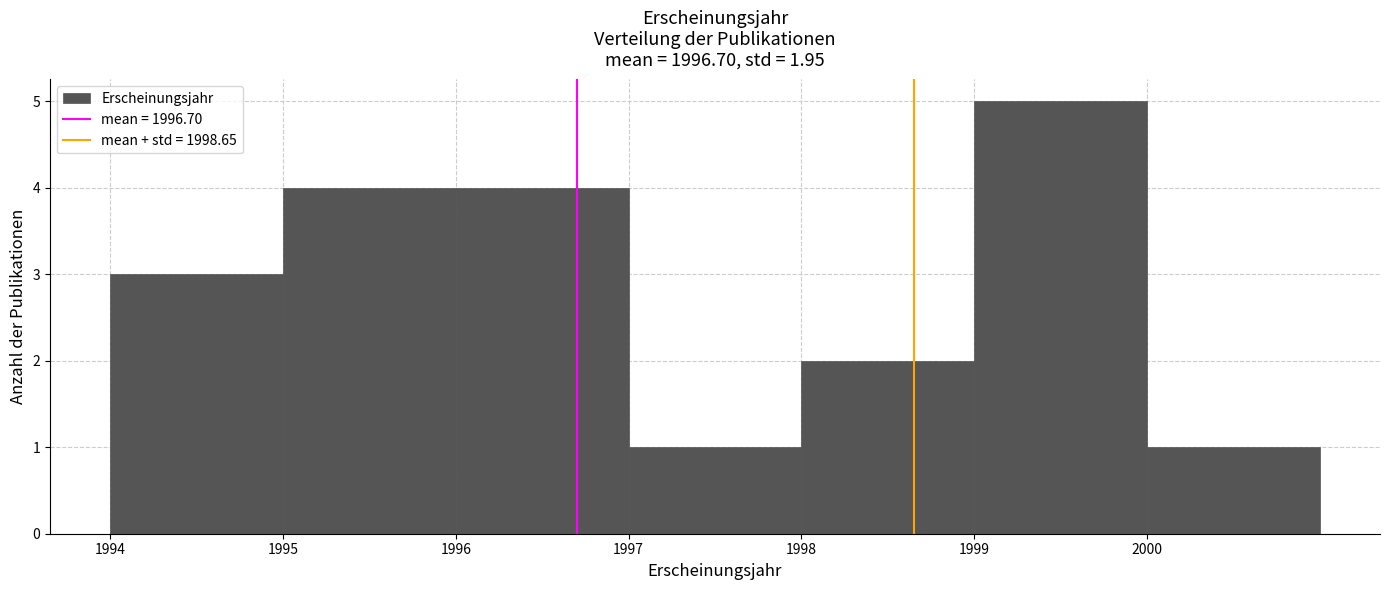

Reading left to right, transcribe this chart: for each bar, give the range it covers on the x-axis and its height. The values are not printed on the chart, so give them approximately, as read against the axis.

1994 to 1995: 3
1995 to 1996: 4
1996 to 1997: 4
1997 to 1998: 1
1998 to 1999: 2
1999 to 2000: 5
2000 to 2001: 1